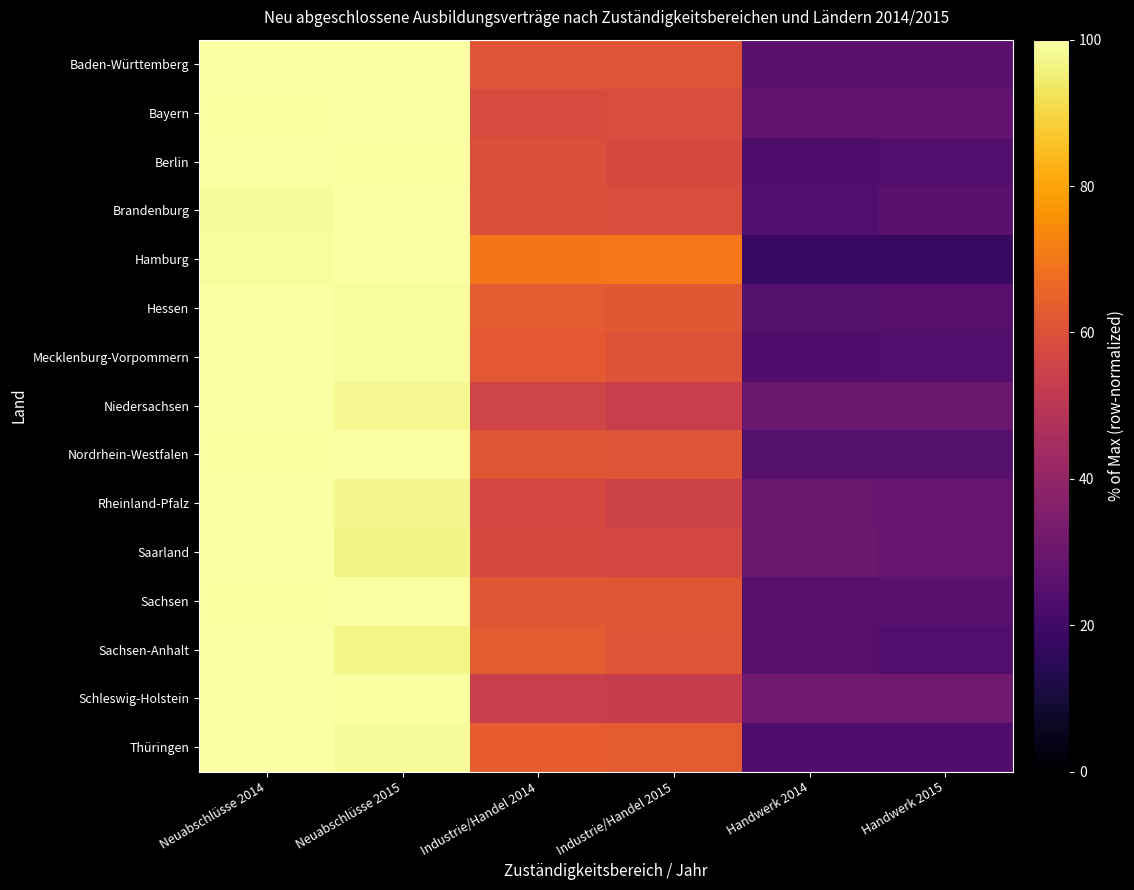

Which series has the largest total across all categories?

Hamburg